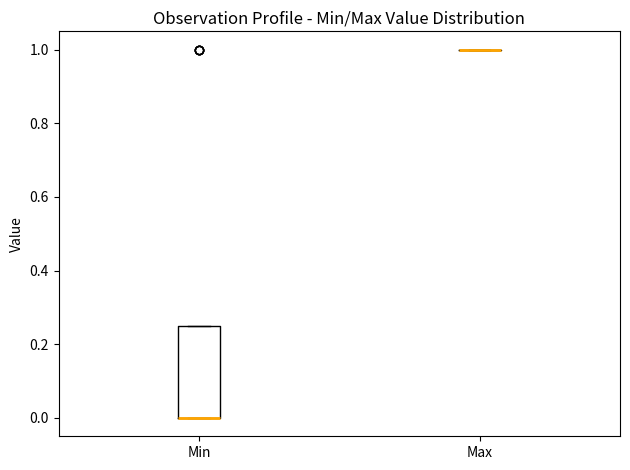

Comparing the boxes themselves (not the whiskers), which one is the tallest?

Min